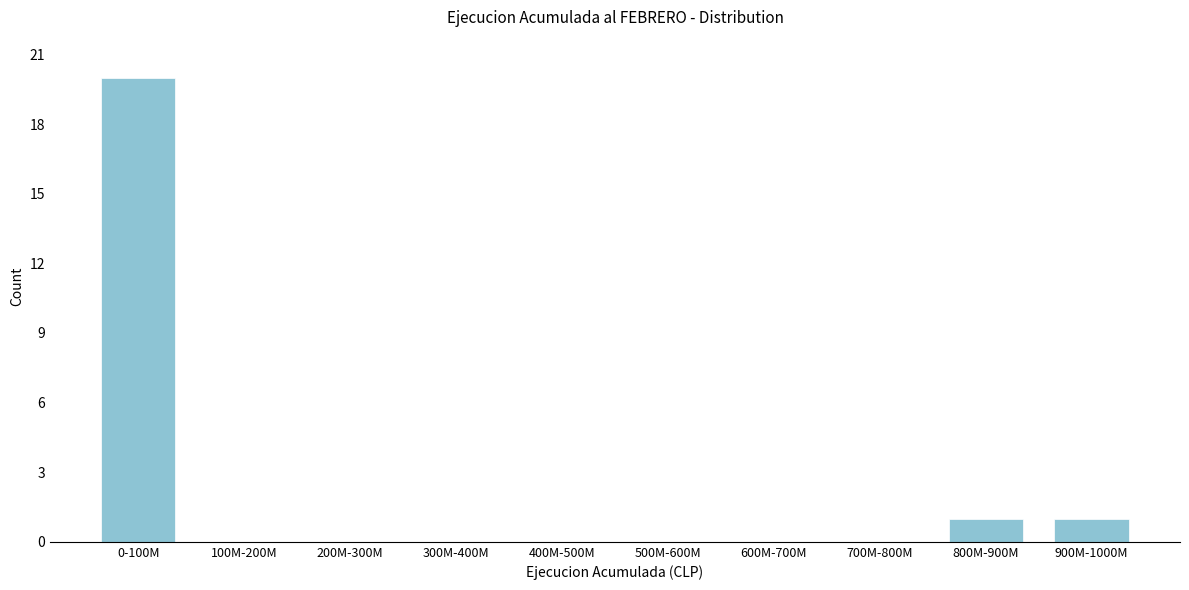

Reading left to right, list all the values displayed in this chart.

0-100M=20	100M-200M=0	200M-300M=0	300M-400M=0	400M-500M=0	500M-600M=0	600M-700M=0	700M-800M=0	800M-900M=1	900M-1000M=1